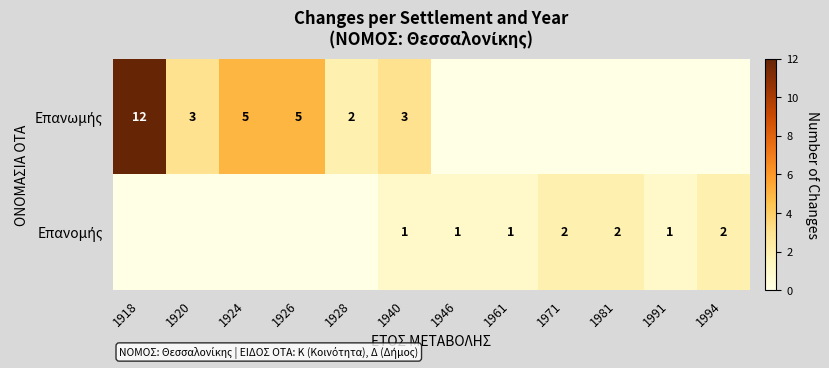

At which label does Επανωμής reach its minimum?

1946